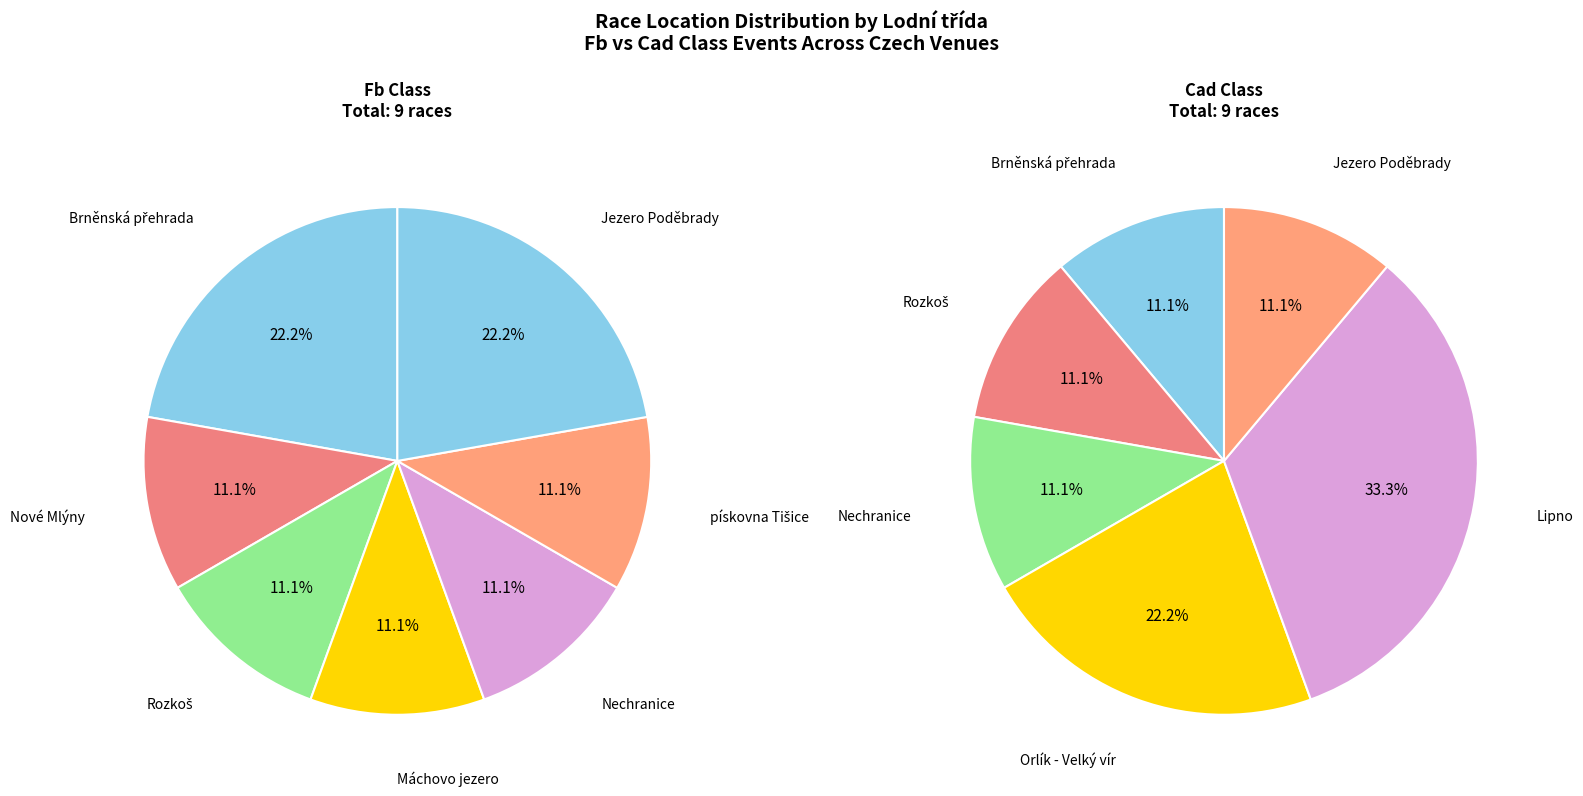

What percentage is NOT represented by pískovna Tišice?

88.9%